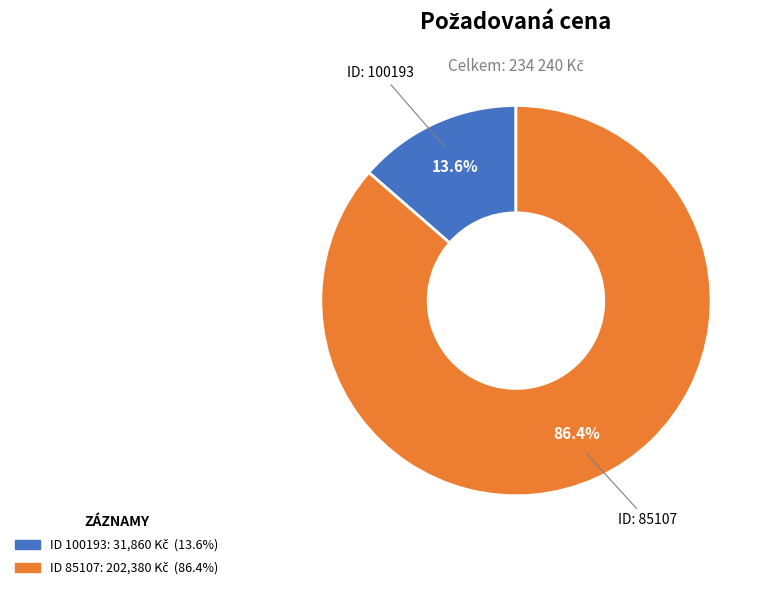

Does any single category account for the majority?

Yes